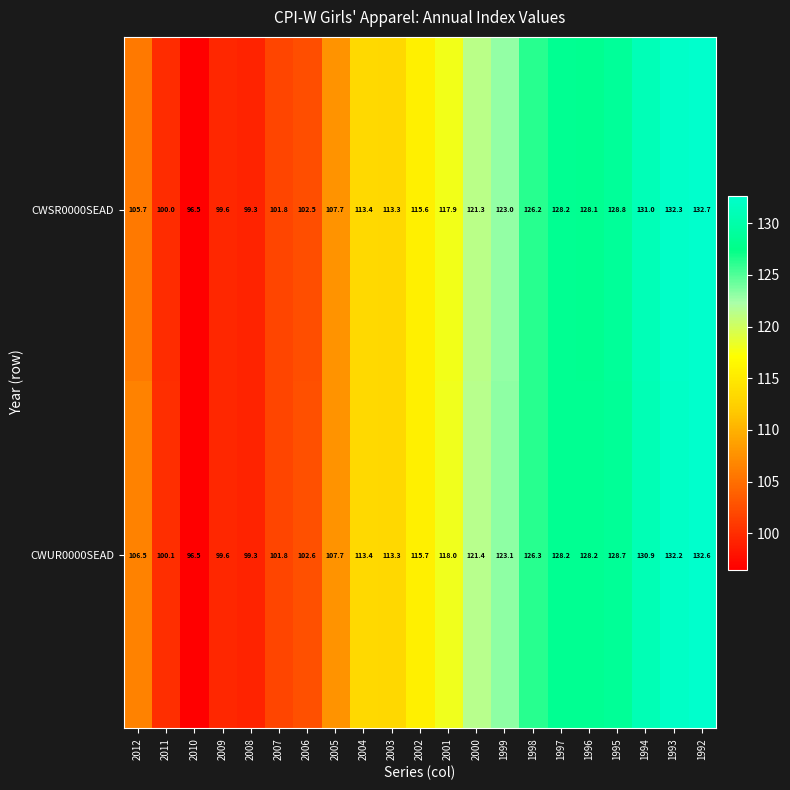

How many categories are shown in the chart?

21